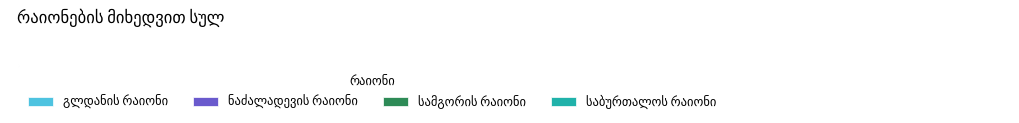

Does any single category account for the majority?

Yes